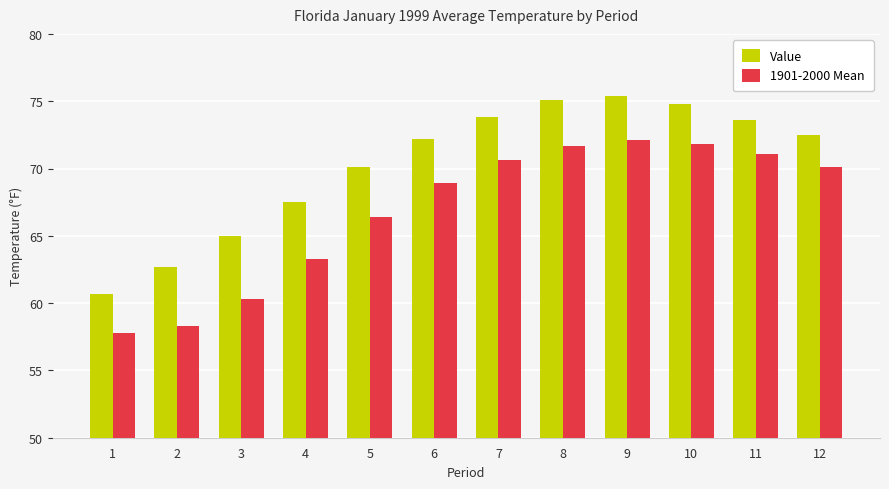

How many groups of bars are there?

12